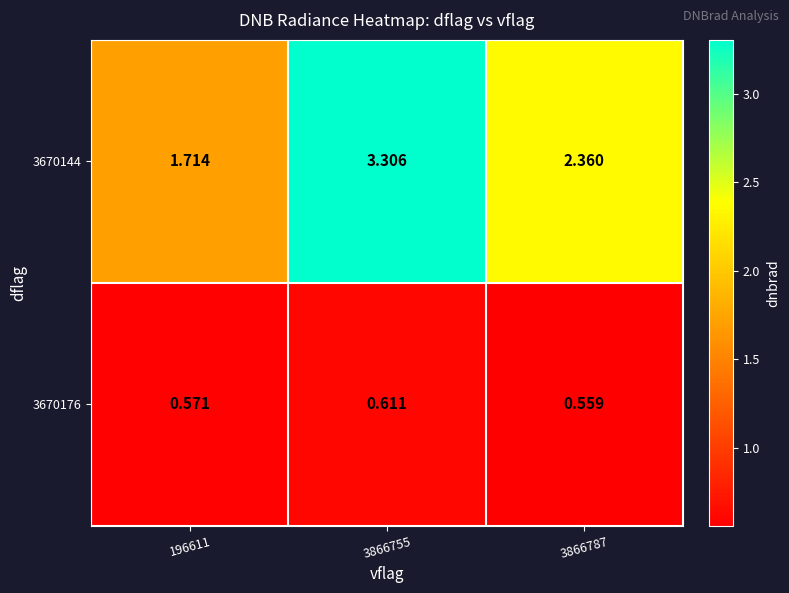

Is the value of 3670176 at 196611 greater than the value of 3670144 at 196611?

No